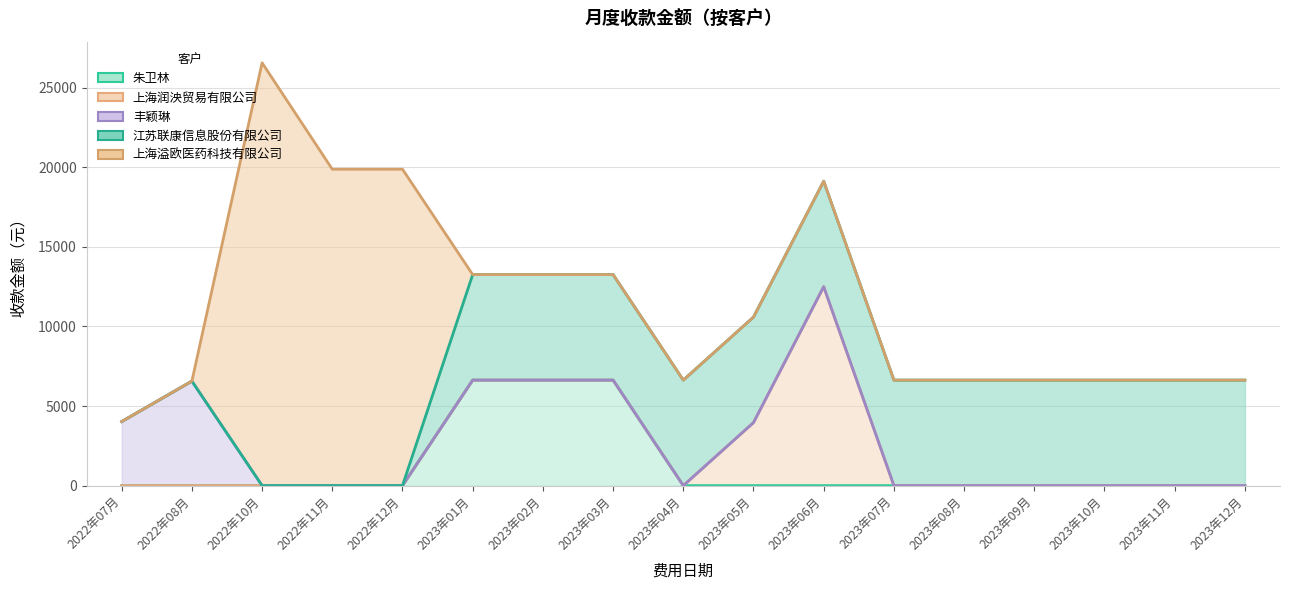

Reading left to right, transcribe all the data shown in this chart.

朱卫林: 2022年07月=0.0	2022年08月=0.0	2022年10月=0.0	2022年11月=0.0	2022年12月=0.0	2023年01月=6630.1	2023年02月=6630.1	2023年03月=6630.1	2023年04月=0.0	2023年05月=0.0	2023年06月=0.0	2023年07月=0.0	2023年08月=0.0	2023年09月=0.0	2023年10月=0.0	2023年11月=0.0	2023年12月=0.0
上海润泱贸易有限公司: 2022年07月=0.0	2022年08月=0.0	2022年10月=0.0	2022年11月=0.0	2022年12月=0.0	2023年01月=0.0	2023年02月=0.0	2023年03月=0.0	2023年04月=0.0	2023年05月=3962.0	2023年06月=12502.0	2023年07月=0.0	2023年08月=0.0	2023年09月=0.0	2023年10月=0.0	2023年11月=0.0	2023年12月=0.0
丰颖琳: 2022年07月=4024.1	2022年08月=6565.5	2022年10月=0.0	2022年11月=0.0	2022年12月=0.0	2023年01月=0.0	2023年02月=0.0	2023年03月=0.0	2023年04月=0.0	2023年05月=0.0	2023年06月=0.0	2023年07月=0.0	2023年08月=0.0	2023年09月=0.0	2023年10月=0.0	2023年11月=0.0	2023年12月=0.0
江苏联康信息股份有限公司: 2022年07月=0.0	2022年08月=0.0	2022年10月=0.0	2022年11月=0.0	2022年12月=0.0	2023年01月=6630.1	2023年02月=6630.1	2023年03月=6630.1	2023年04月=6630.1	2023年05月=6630.1	2023年06月=6630.1	2023年07月=6630.1	2023年08月=6630.1	2023年09月=6630.1	2023年10月=6630.1	2023年11月=6630.1	2023年12月=6630.1
上海溢欧医药科技有限公司: 2022年07月=0.0	2022年08月=0.0	2022年10月=26571.2	2022年11月=19883.7	2022年12月=19883.7	2023年01月=0.0	2023年02月=0.0	2023年03月=0.0	2023年04月=0.0	2023年05月=0.0	2023年06月=0.0	2023年07月=0.0	2023年08月=0.0	2023年09月=0.0	2023年10月=0.0	2023年11月=0.0	2023年12月=0.0